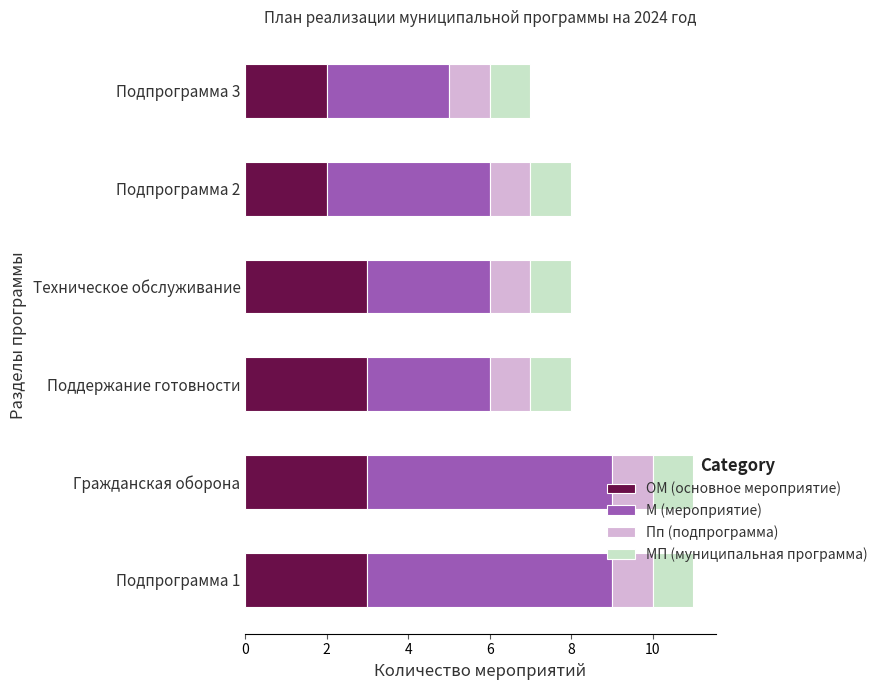

What is the average value of the ОМ (основное мероприятие) series?

3